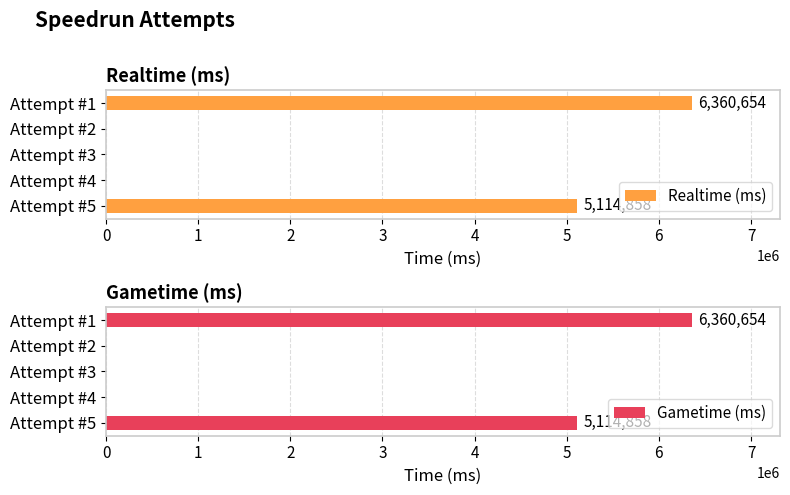

Is it true that Realtime (ms) equals 4278245 at Attempt #4?

False